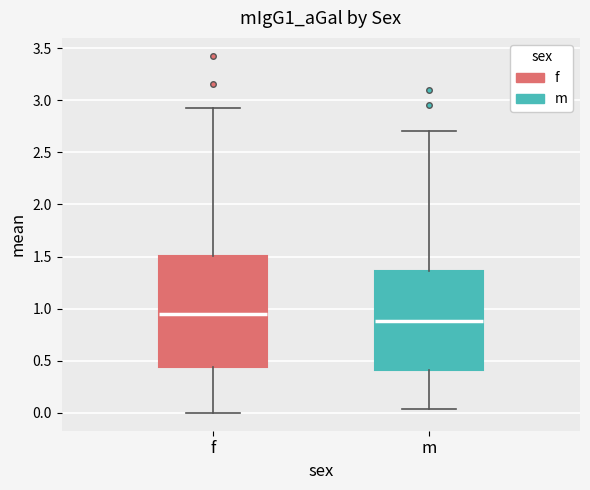

Reading left to right, transcribe this box plot: for each box, give where its median line is, the range the box spans, and where its two whiskers end, as read against the y-axis. The values are not printed on the chart, so give them approximately, as read against the axis.

f: median 0.95, box 0.45 to 1.50, whiskers 0.00 to 2.90
m: median 0.90, box 0.40 to 1.35, whiskers 0.05 to 2.70